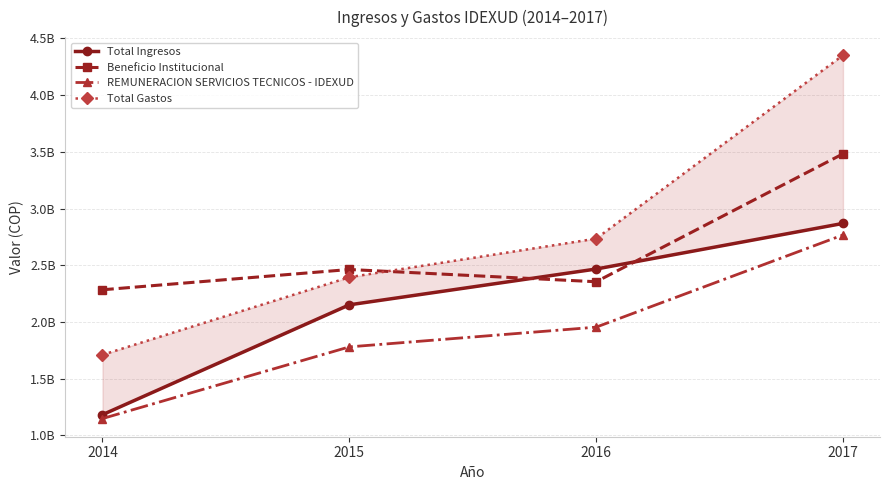

At which label does Total Gastos reach its peak?

2017